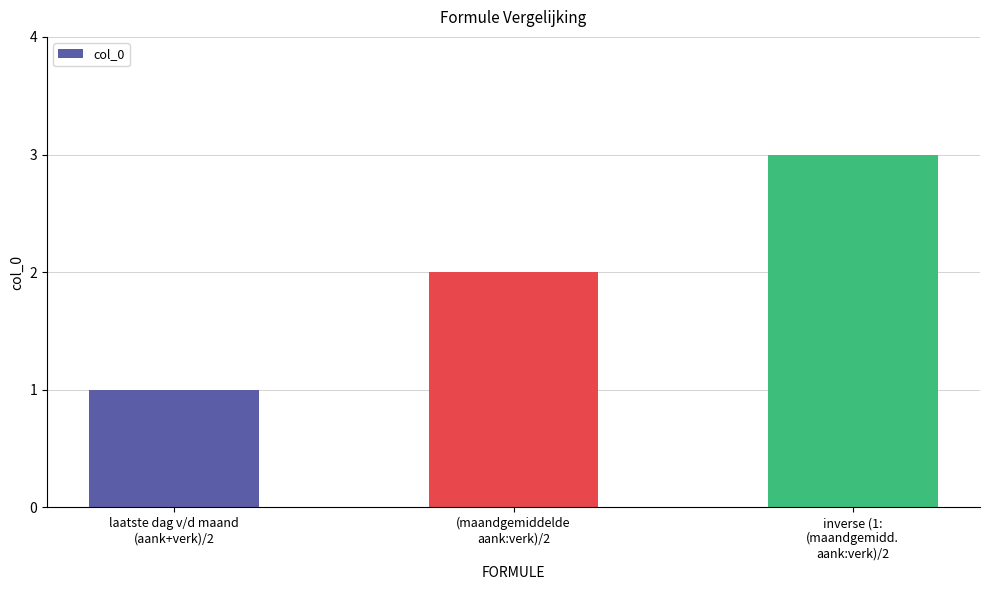

What is the approximate value at laatste dag v/d maand
(aank+verk)/2?

1